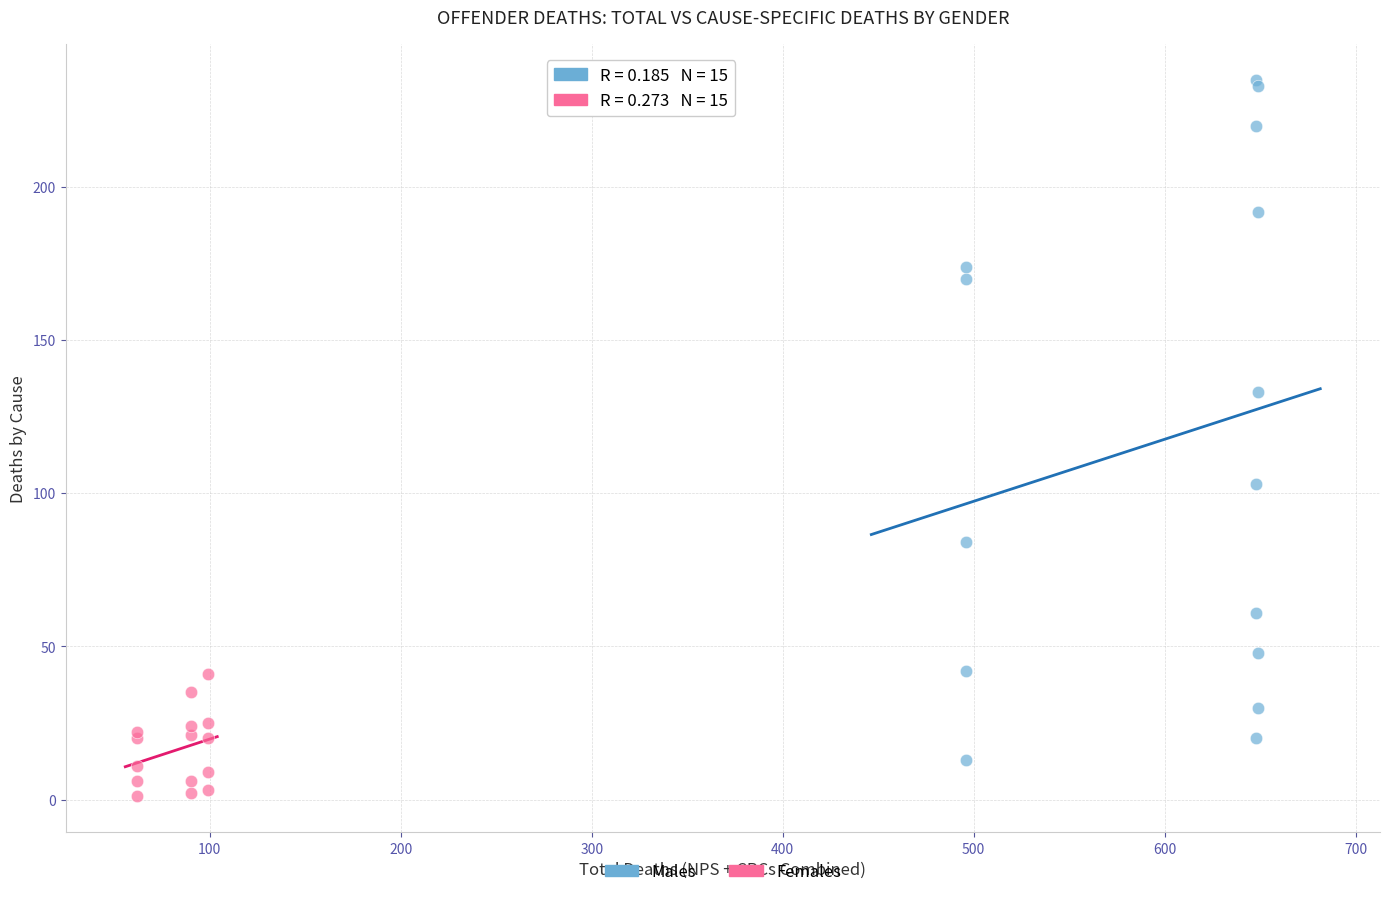

Which series reaches the maximum Y coordinate?

Males